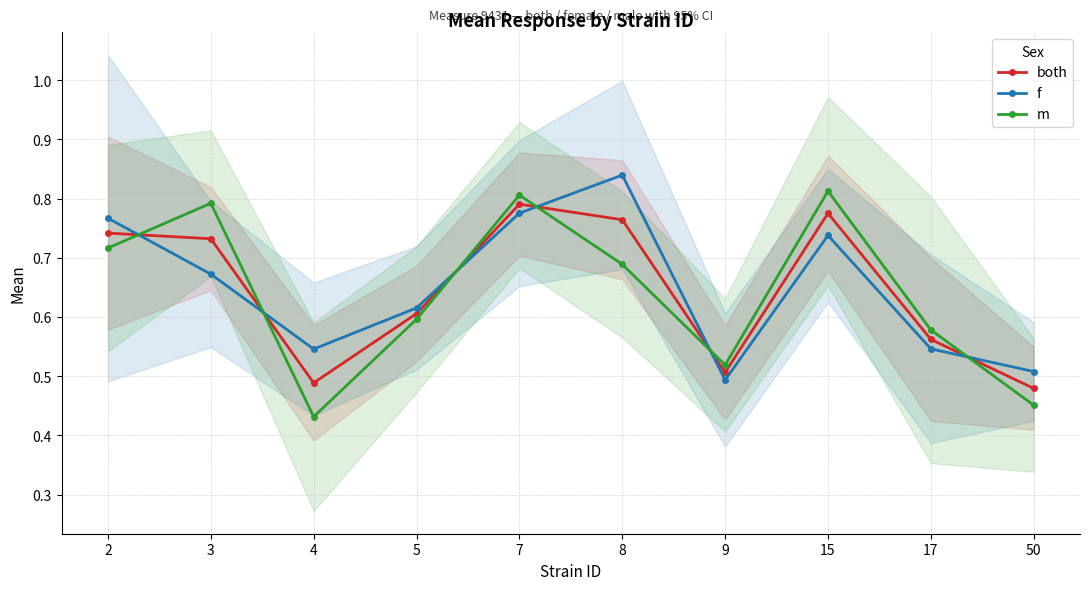

Where do both and f first cross each other?

2 and 3